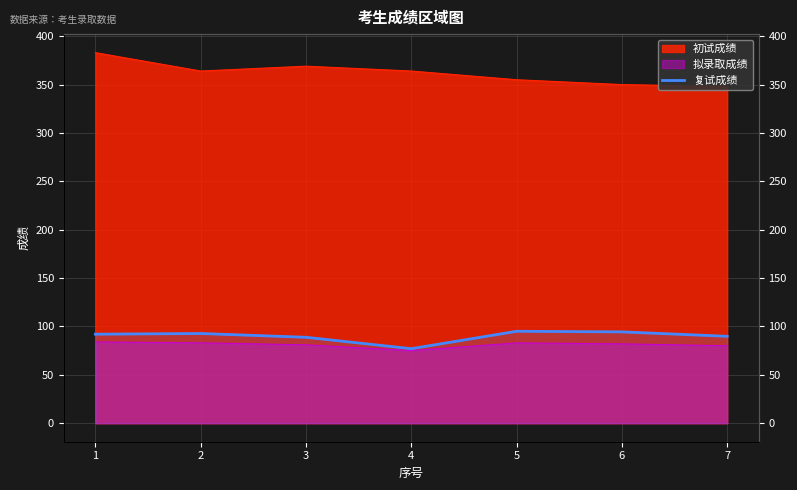

Does the chart display data point markers on the line(s)?

No